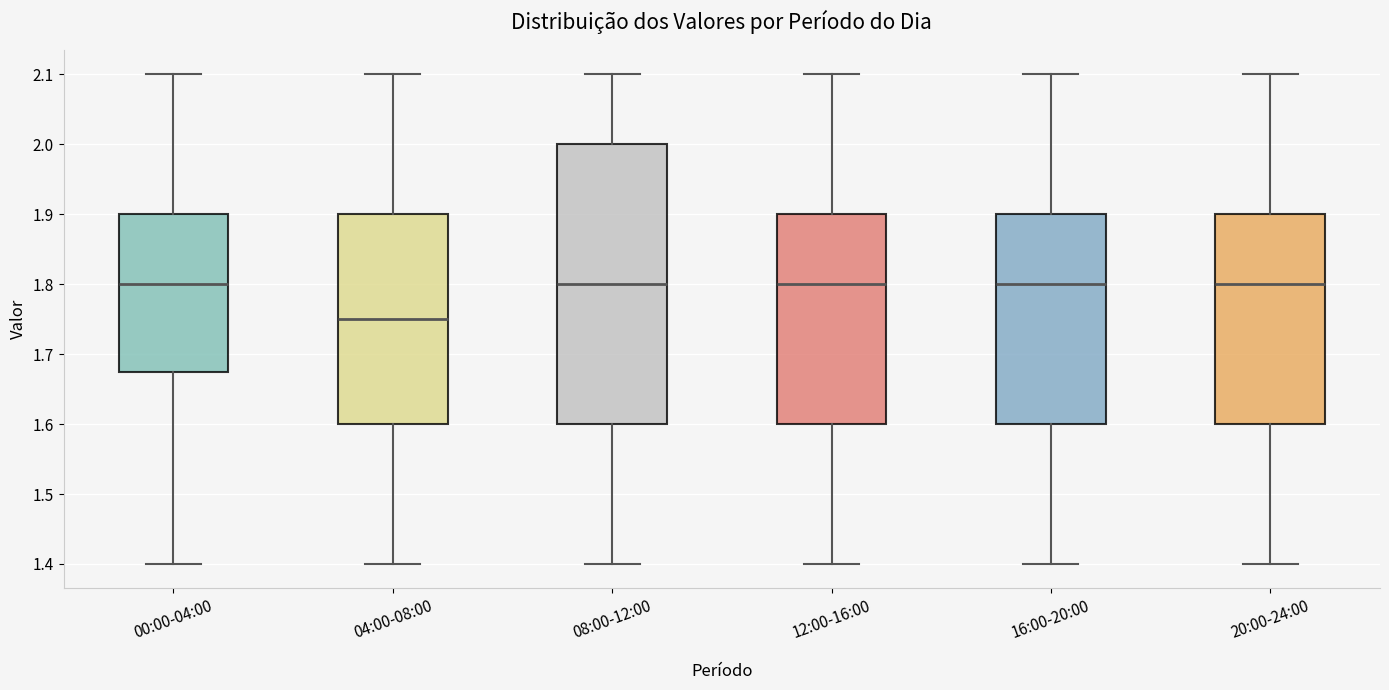

Reading left to right, transcribe this box plot: for each box, give where its median line is, the range the box spans, and where its two whiskers end, as read against the y-axis. The values are not printed on the chart, so give them approximately, as read against the axis.

00:00-04:00: median 1.80, box 1.68 to 1.90, whiskers 1.40 to 2.10
04:00-08:00: median 1.75, box 1.60 to 1.90, whiskers 1.40 to 2.10
08:00-12:00: median 1.80, box 1.60 to 2.00, whiskers 1.40 to 2.10
12:00-16:00: median 1.80, box 1.60 to 1.90, whiskers 1.40 to 2.10
16:00-20:00: median 1.80, box 1.60 to 1.90, whiskers 1.40 to 2.10
20:00-24:00: median 1.80, box 1.60 to 1.90, whiskers 1.40 to 2.10